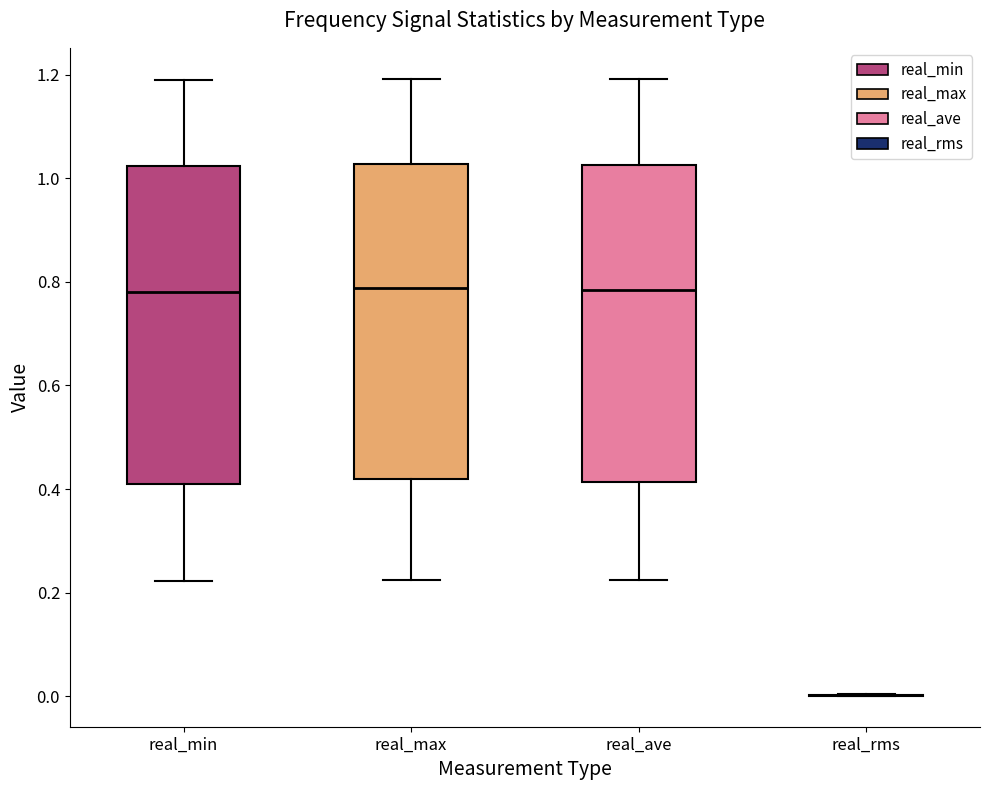

Reading left to right, read every box against the y-axis: the position of its median line, the range the box covers, and the ends of its whiskers. The values are not printed on the chart, so give them approximately, as read against the axis.

real_min: median 0.78, box 0.42 to 1.02, whiskers 0.22 to 1.18
real_max: median 0.78, box 0.42 to 1.02, whiskers 0.22 to 1.20
real_ave: median 0.78, box 0.42 to 1.02, whiskers 0.22 to 1.20
real_rms: box collapsed to a line at 0.00, whiskers 0.00 to 0.00